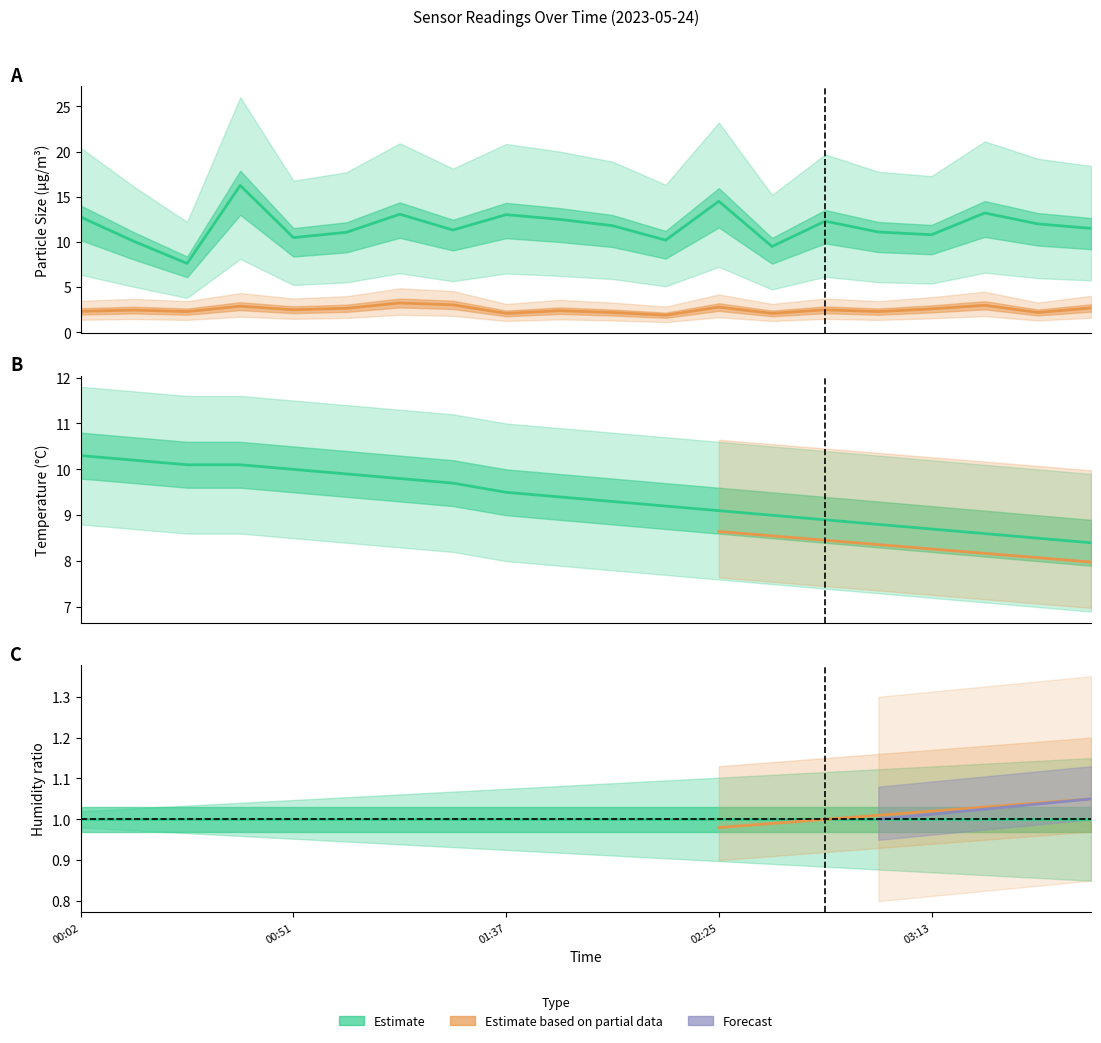

What is the average value of the Temp series?

9.4